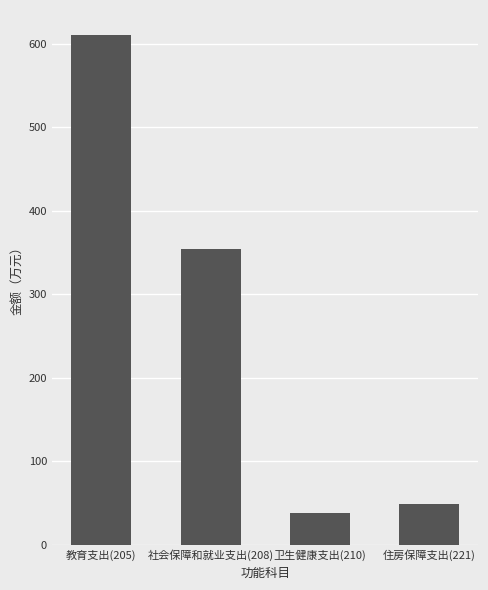

What is the average value?

262.9